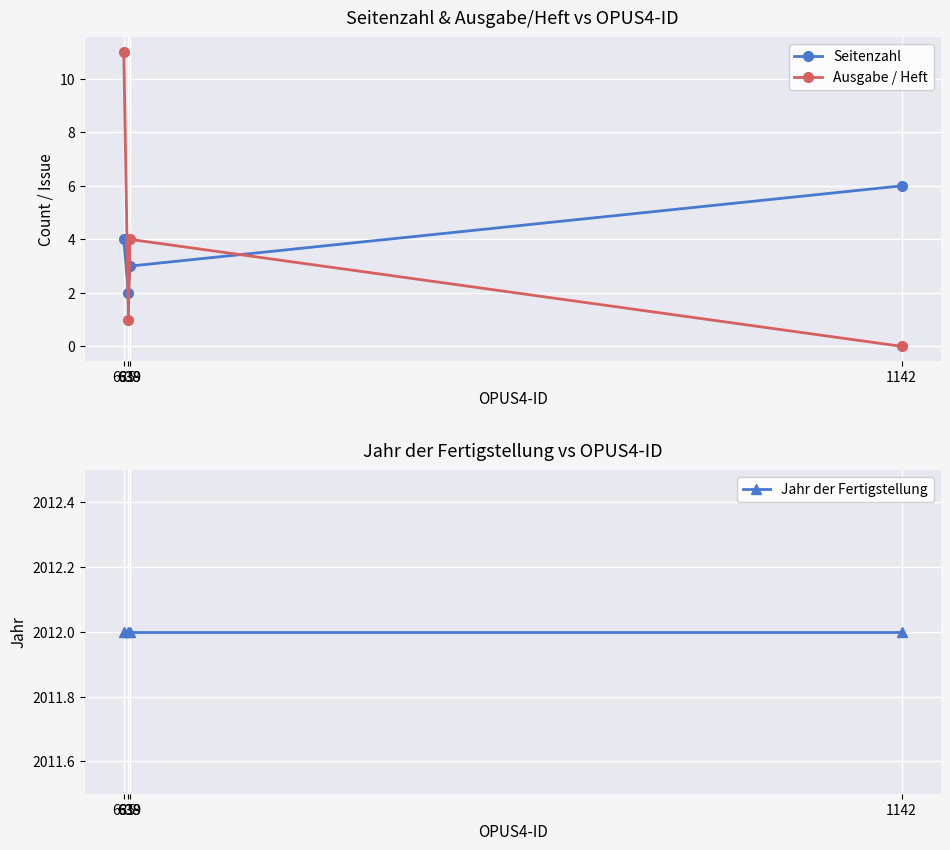

At 635, list the series in order from smallest to largest.

Seitenzahl, Ausgabe / Heft, Jahr der Fertigstellung